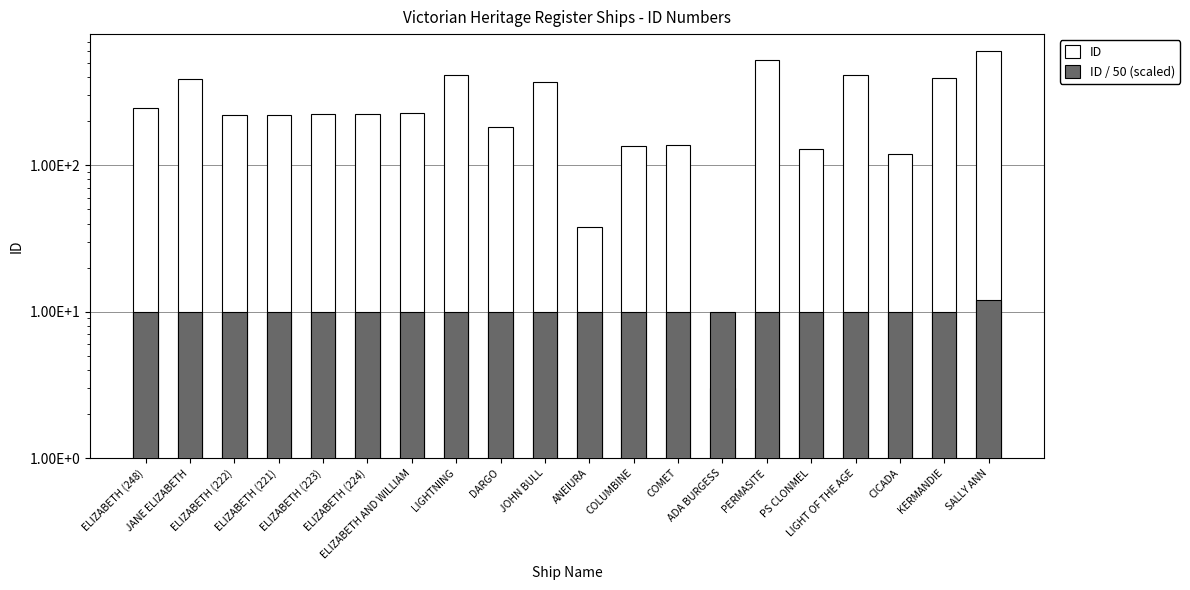

At which category is the sum across all series the highest?

SALLY ANN